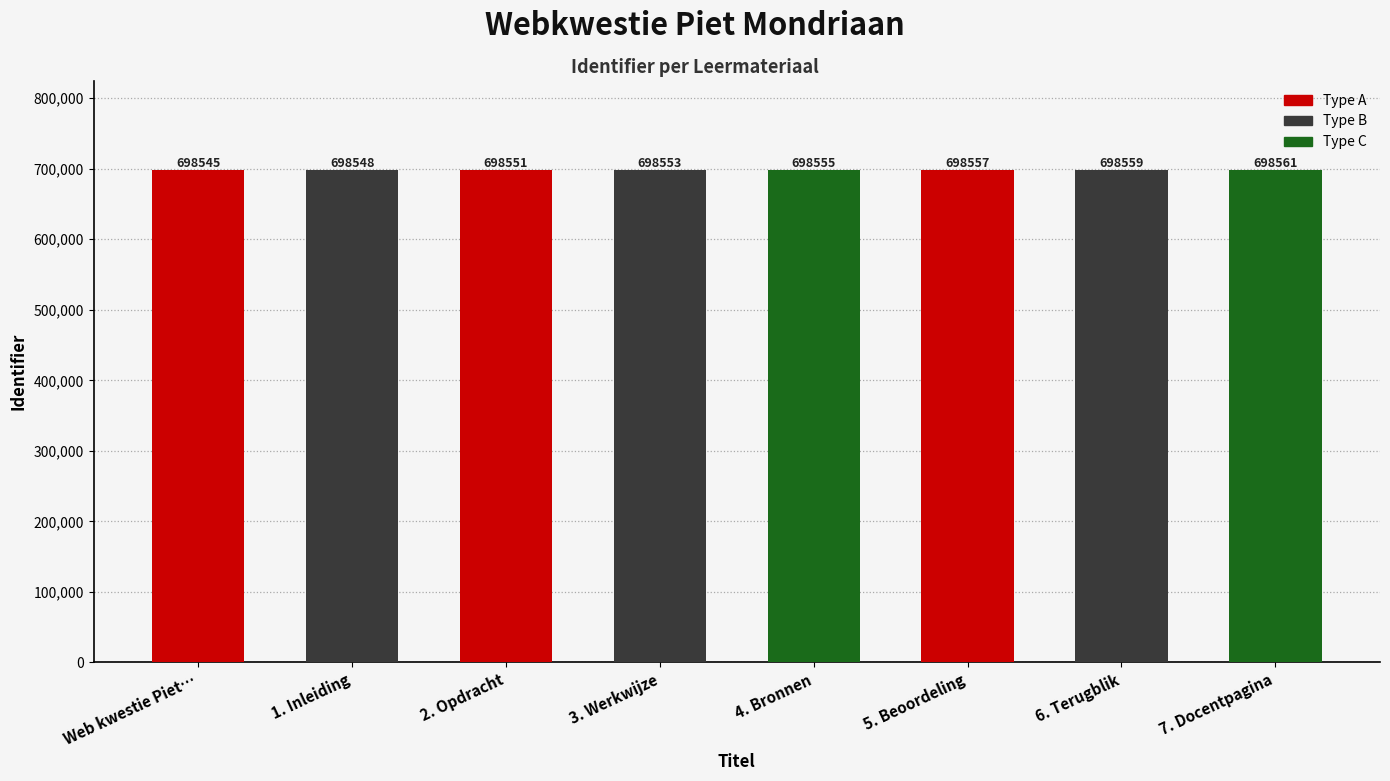

What is the value of the 2nd bar from the left?

698548